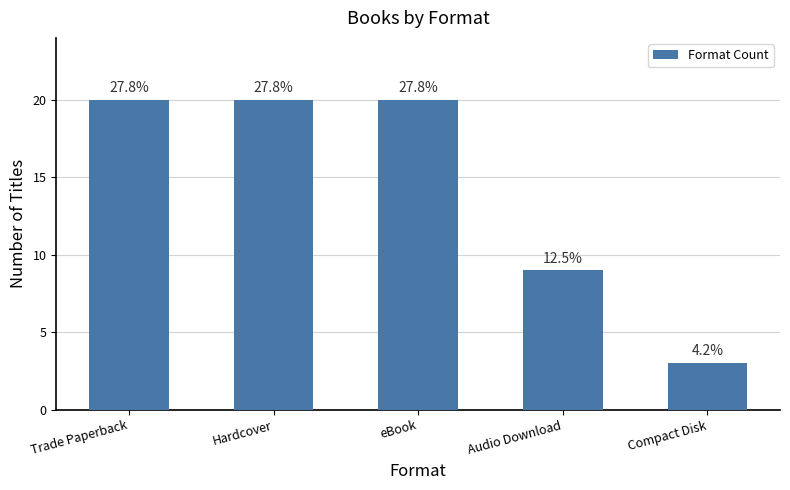

What is the smallest value displayed?

3